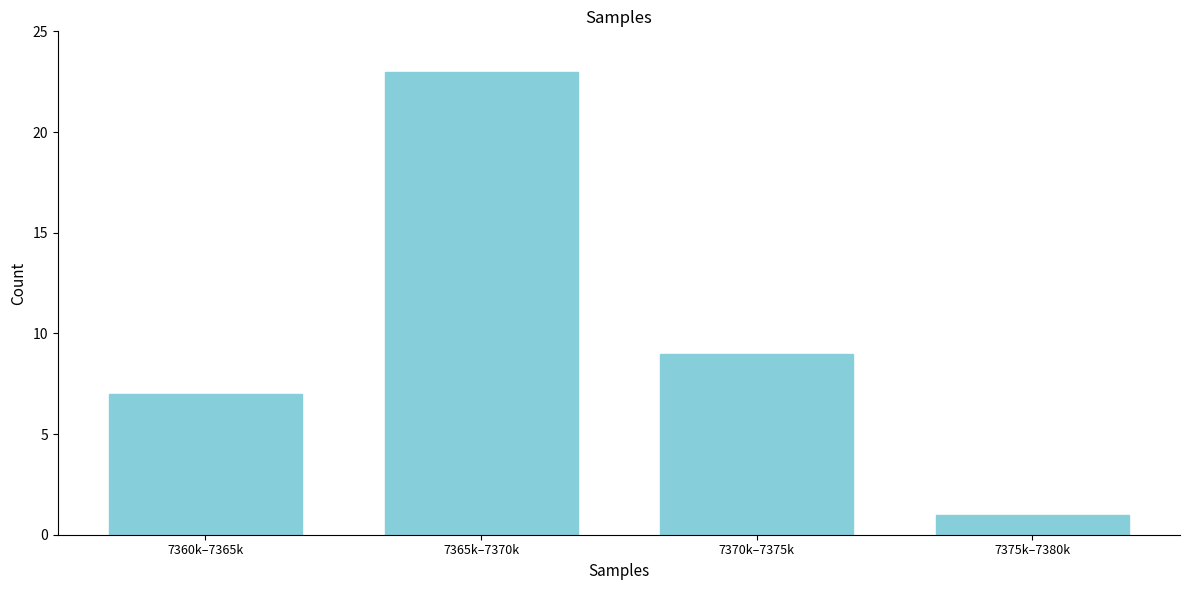

Reading left to right, extract all data points from this chart.

7360k–7365k=7	7365k–7370k=23	7370k–7375k=9	7375k–7380k=1